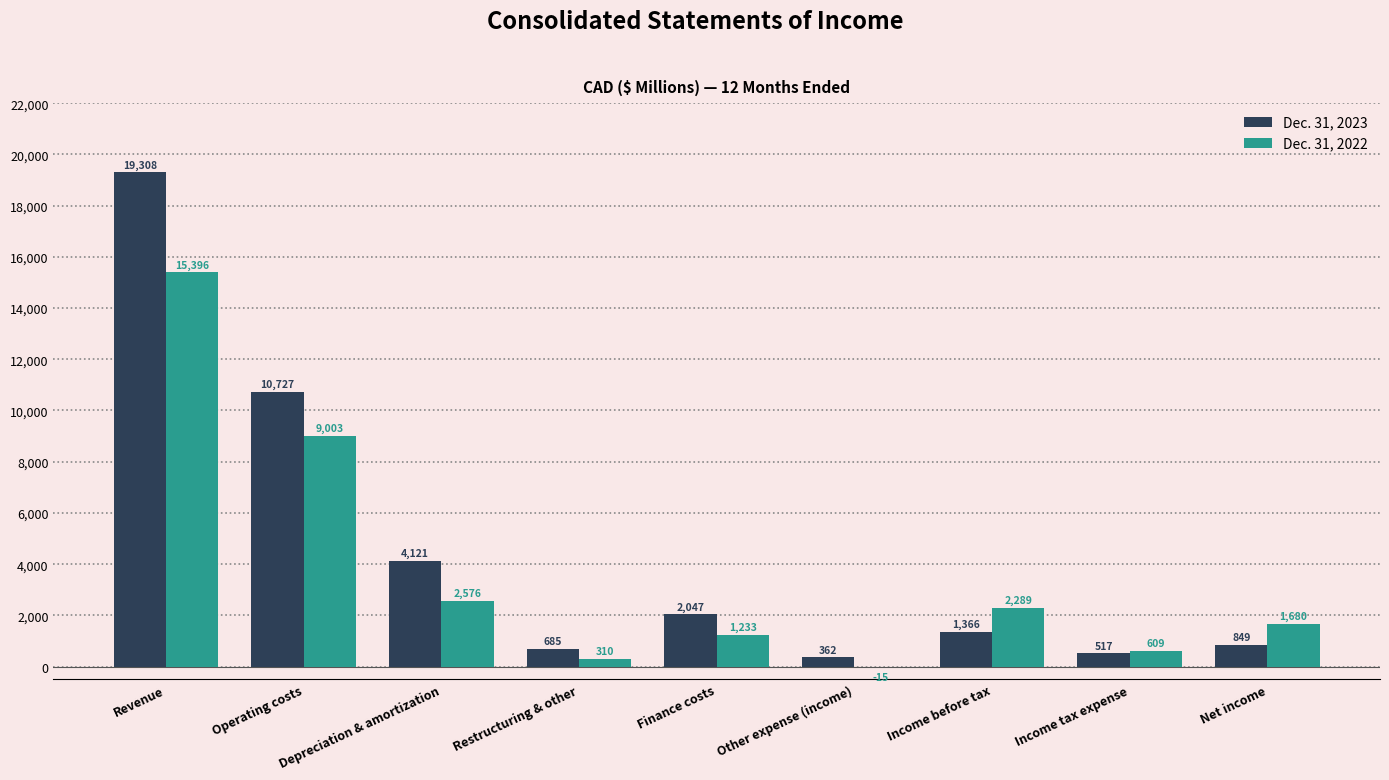

Which series has the largest range (max minus min)?

Dec. 31, 2023